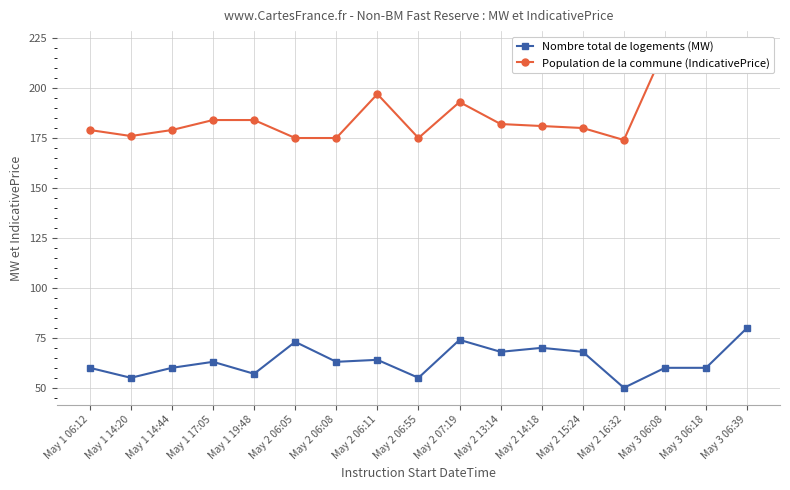

How many values in the Nombre total de logements (MW) series are below 63?

8